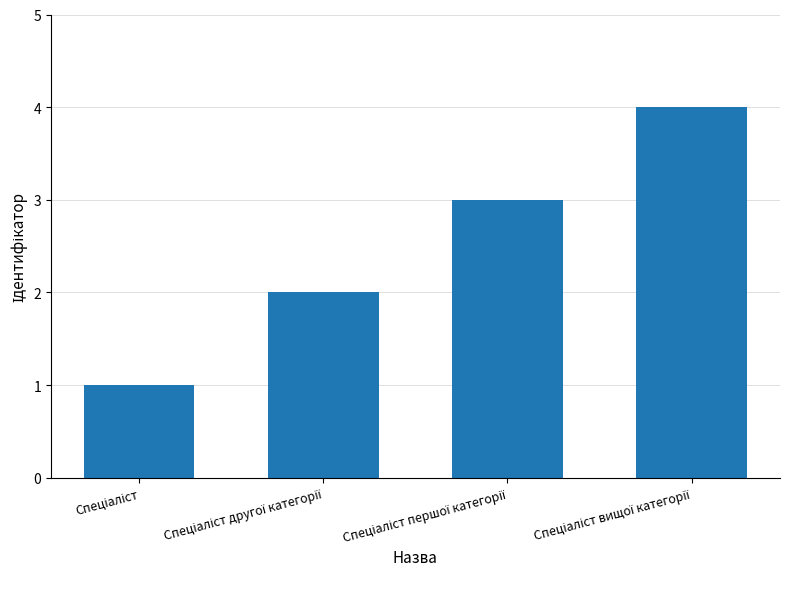

What is the sum of all values?

10